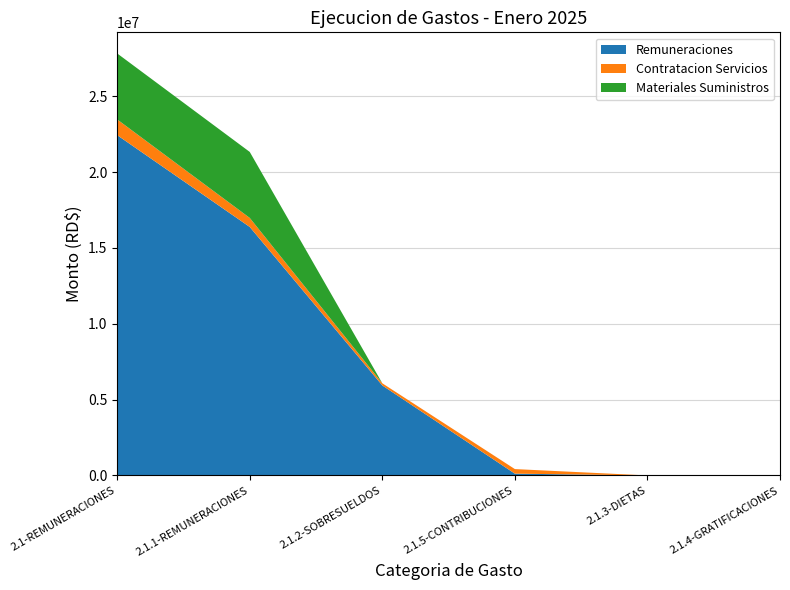

Reading left to right, transcribe all the data shown in this chart.

Remuneraciones: 2.1-REMUNERACIONES=22432054.8	2.1.1-REMUNERACIONES=16380980.0	2.1.2-SOBRESUELDOS=5932405.1	2.1.5-CONTRIBUCIONES=118669.7	2.1.3-DIETAS=0.0	2.1.4-GRATIFICACIONES=0.0
Contratacion Servicios: 2.1-REMUNERACIONES=1036912.1	2.1.1-REMUNERACIONES=594889.6	2.1.2-SOBRESUELDOS=141747.5	2.1.5-CONTRIBUCIONES=300275.0	2.1.3-DIETAS=0.0	2.1.4-GRATIFICACIONES=0.0
Materiales Suministros: 2.1-REMUNERACIONES=4349999.7	2.1.1-REMUNERACIONES=4349999.7	2.1.2-SOBRESUELDOS=0.0	2.1.5-CONTRIBUCIONES=0.0	2.1.3-DIETAS=0.0	2.1.4-GRATIFICACIONES=0.0